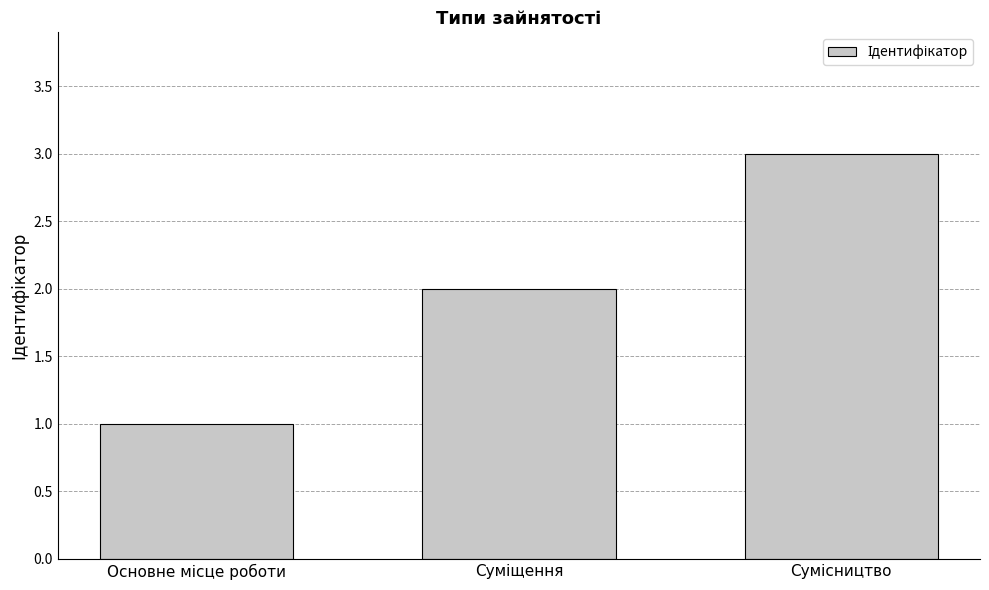

What is the sum of all values?

6